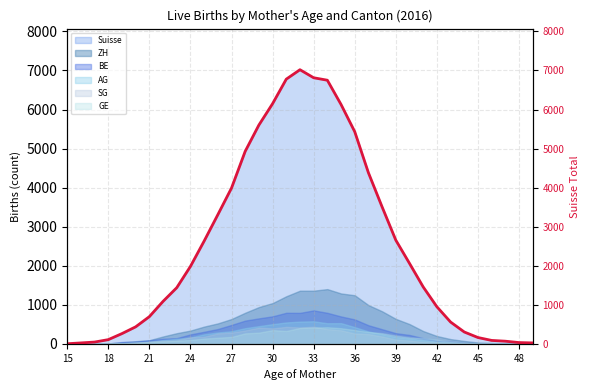

What is the maximum value for BE?

856